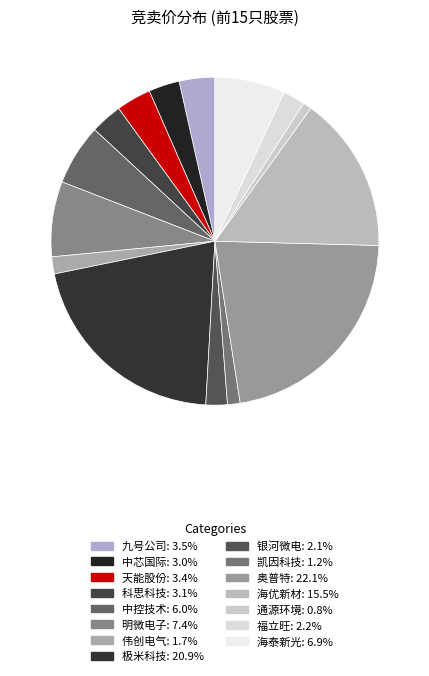

To the nearest percent, what percentage of the pie is 通源环境?

1%